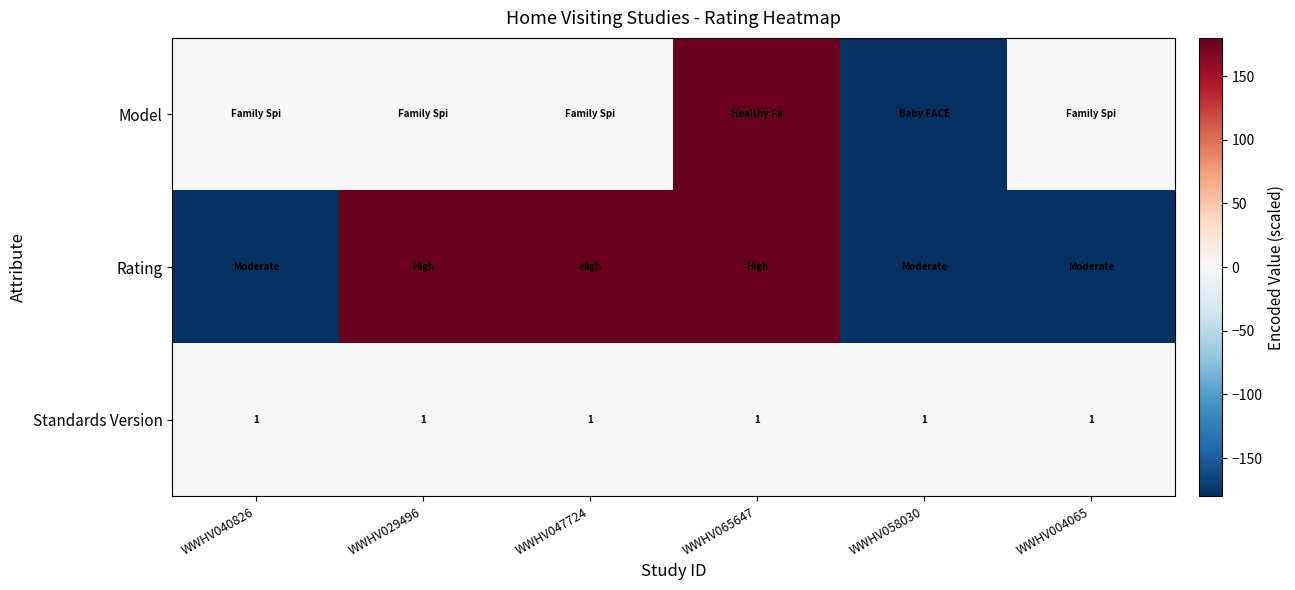

The value of Standards Version at WWHV058030 is 1. True or false?

True